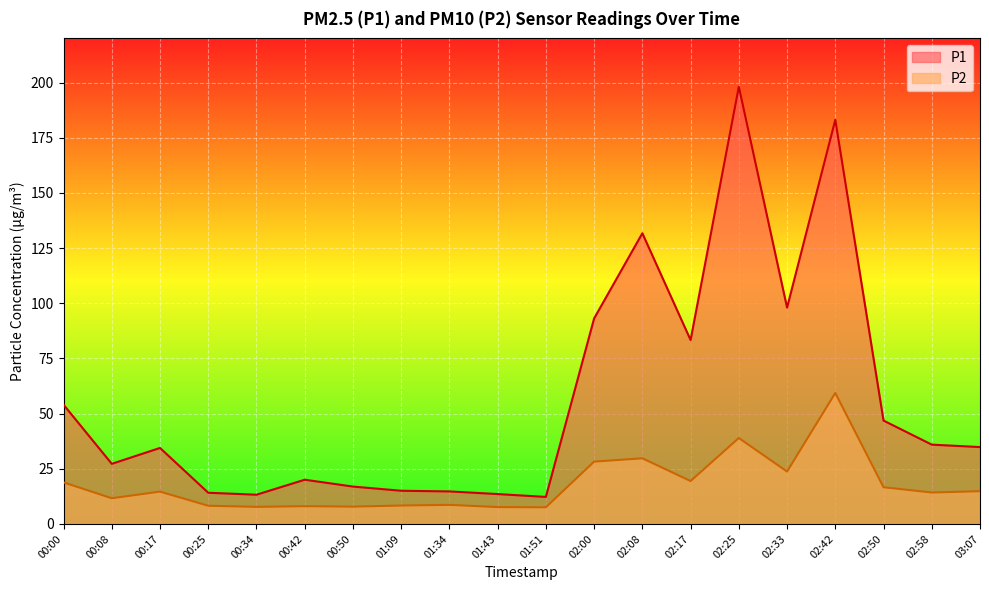

What is the difference between the maximum and minimum values in the P2 series?

51.8